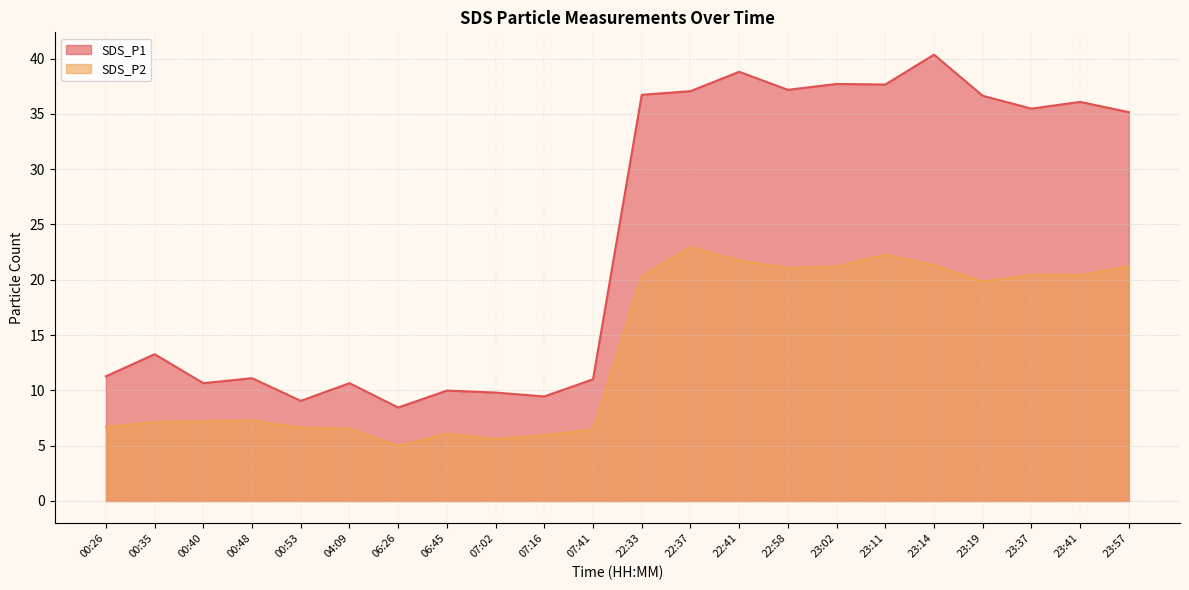

Where does the SDS_P2 series first go above 19?

22:33